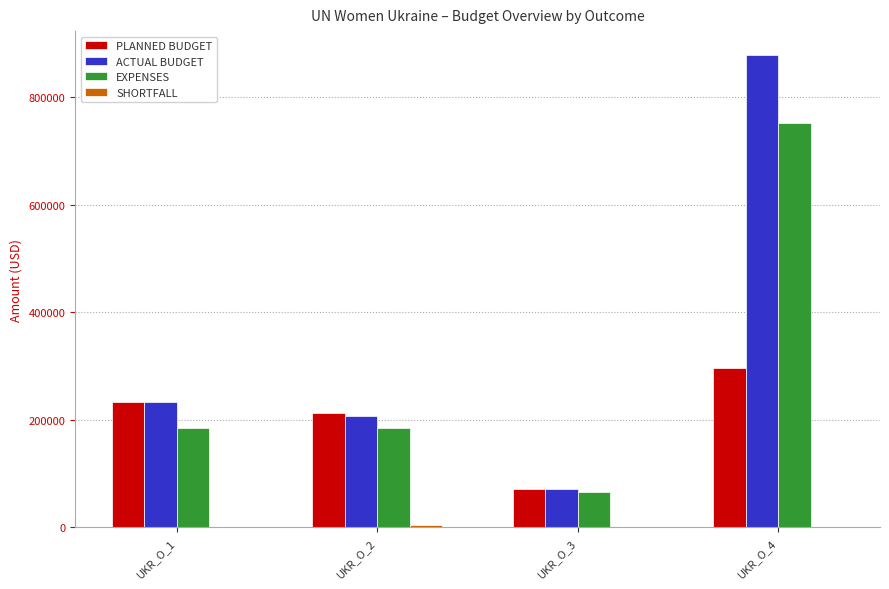

At which label is ACTUAL BUDGET closest to 474534?

UKR_O_1